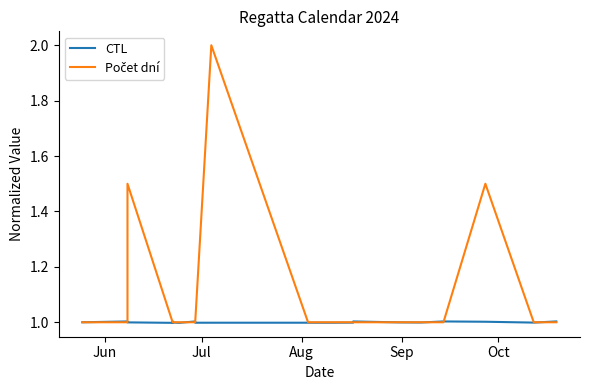

Reading right to left, list all the values displayed in this chart.

CTL: 1.0	1.0	1.0	1.0	1.0	1.0	1.0	1.0	1.0	1.0	1.0	1.0	1.0	1.0	1.0	1.0	1.0	1.0	1.0	1.0	1.0
Počet dní: 1.0	1.0	1.5	1.0	1.0	1.0	1.0	1.0	1.0	1.0	2.0	1.0	1.0	1.0	1.0	1.0	1.0	1.0	1.5	1.0	1.0